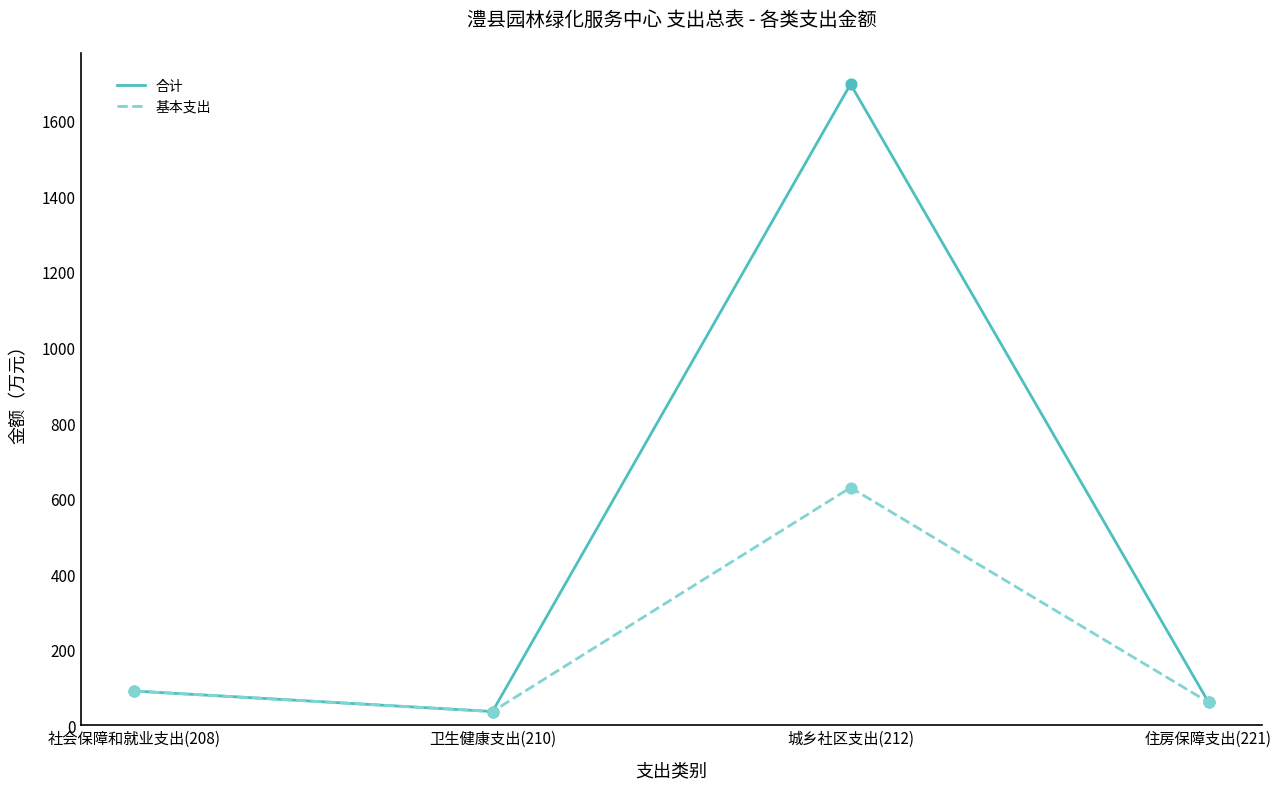

Is the value of 合计 at 卫生健康支出(210) greater than the value of 基本支出 at 社会保障和就业支出(208)?

No